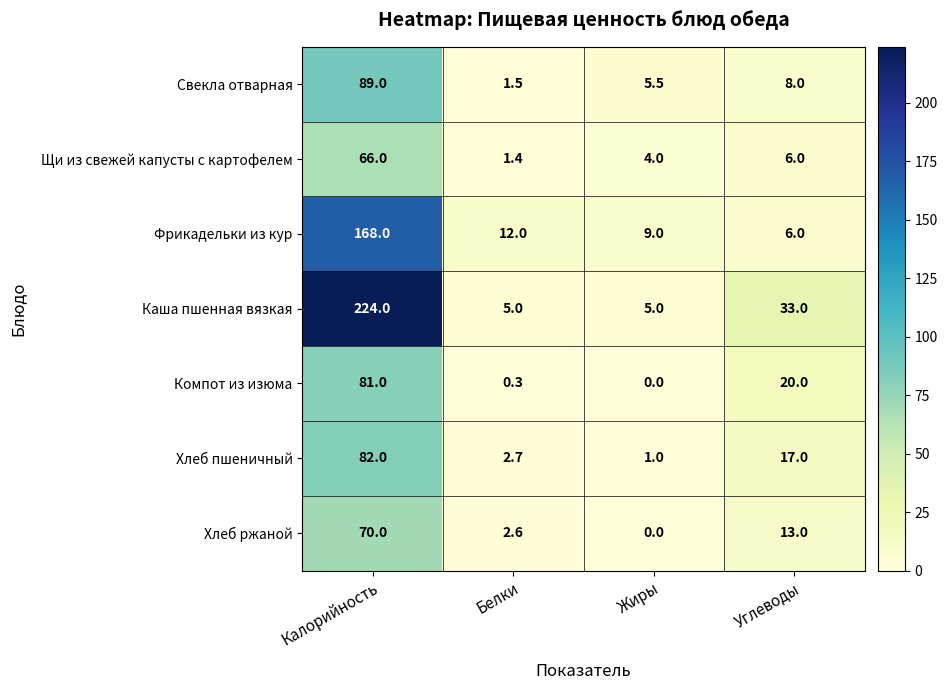

The value of Свекла отварная at Жиры is 1.4. True or false?

False